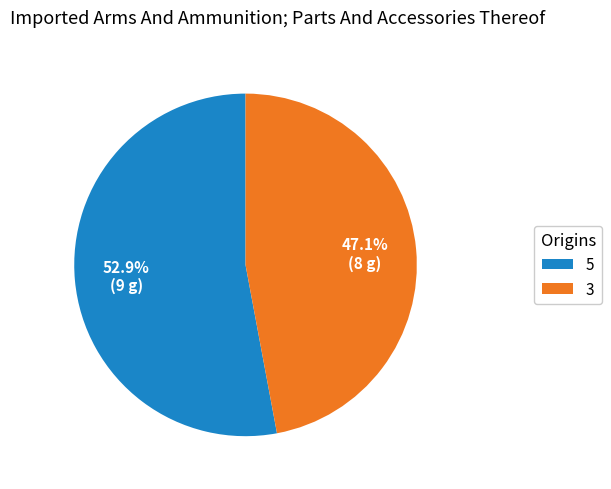

Which slice is the smallest?

3